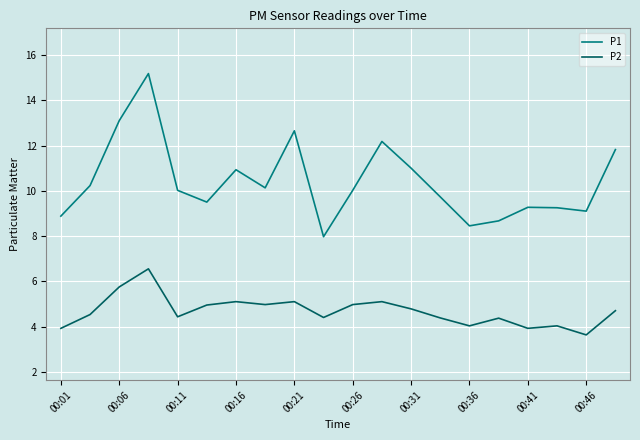

Which series has the largest range (max minus min)?

P1